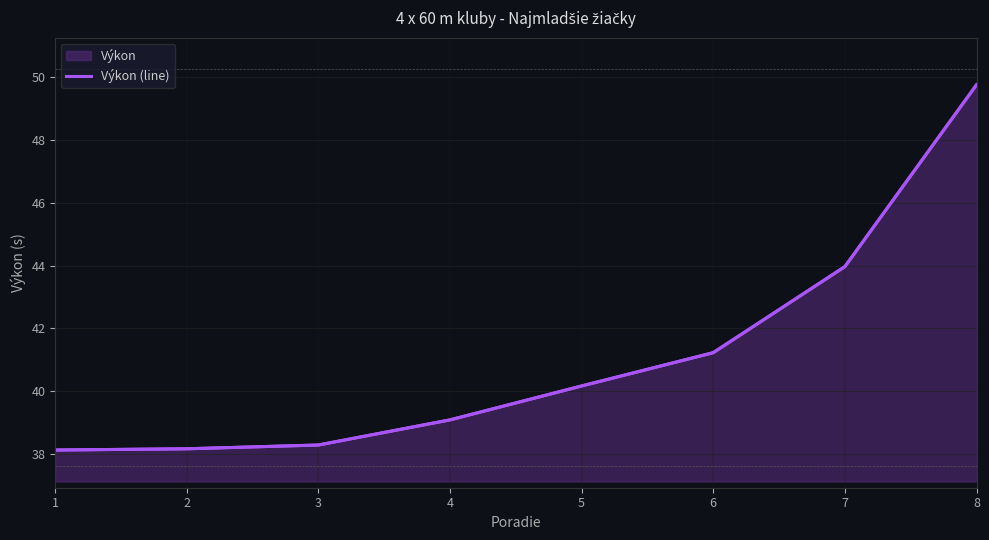

What is the sum of all values?

328.8